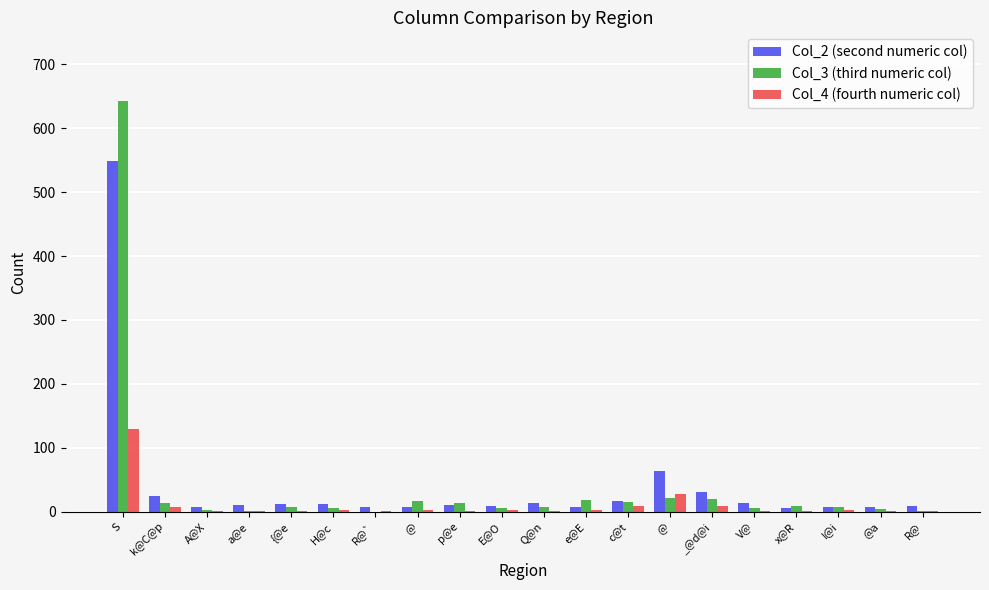

What are all the series names shown in the legend?

Col_2 (second numeric col), Col_3 (third numeric col), Col_4 (fourth numeric col)